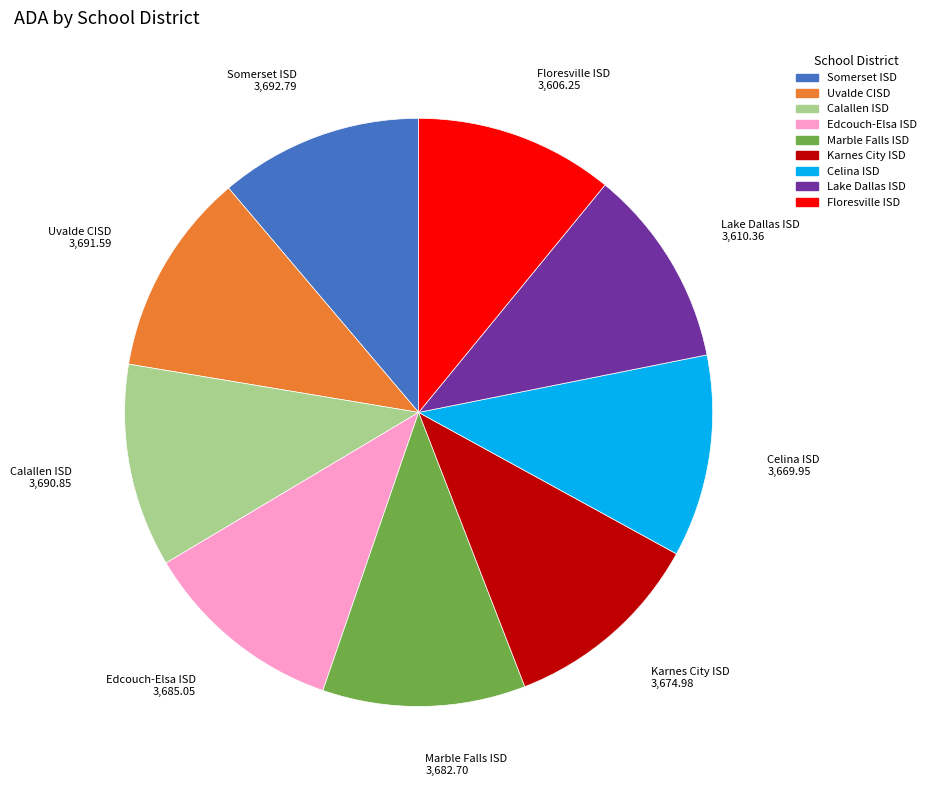

How many segments does this pie chart have?

9